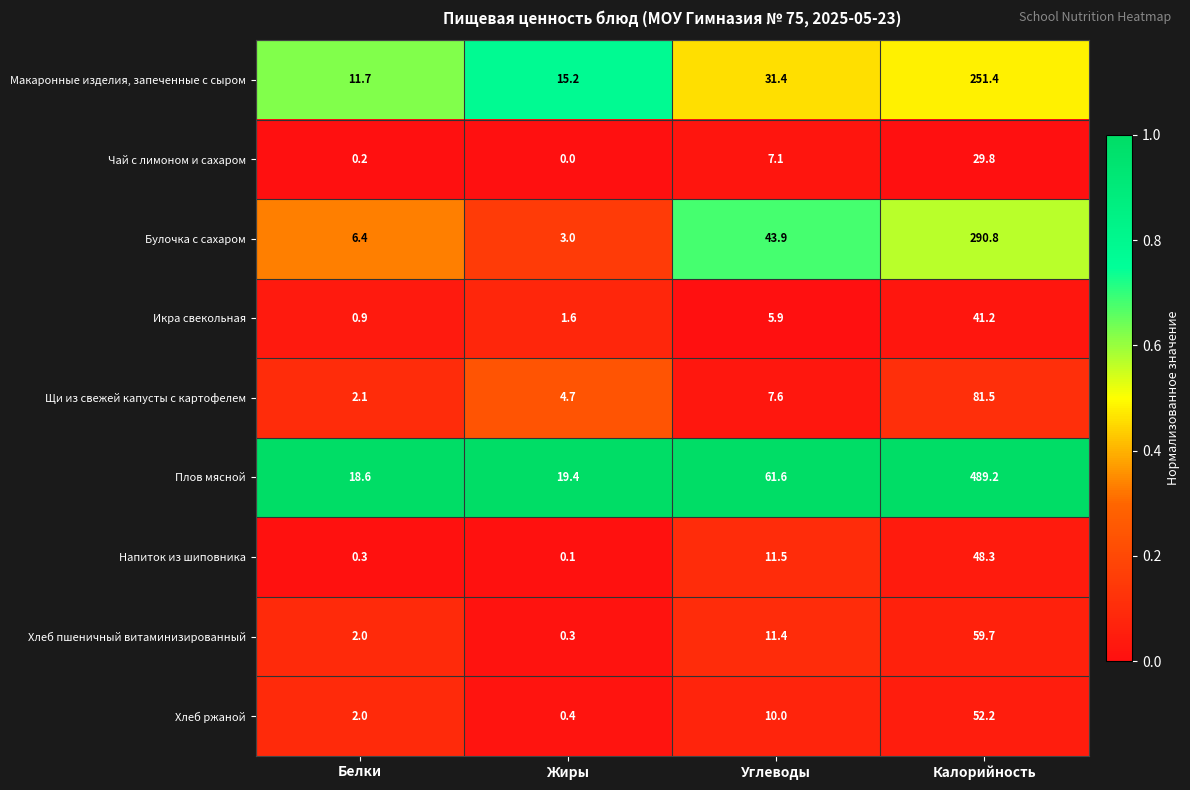

Which category has the highest value across all series?

Калорийность